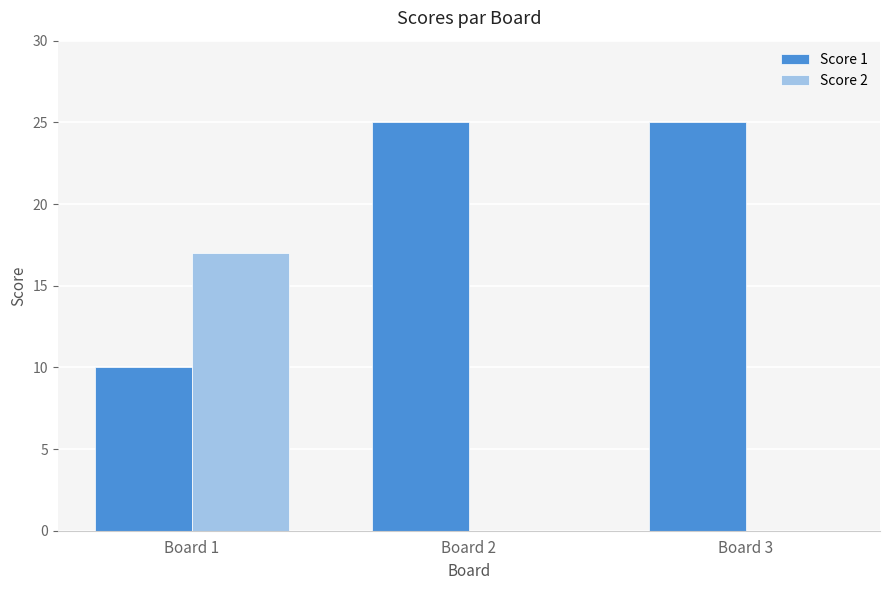

How many groups of bars are there?

3